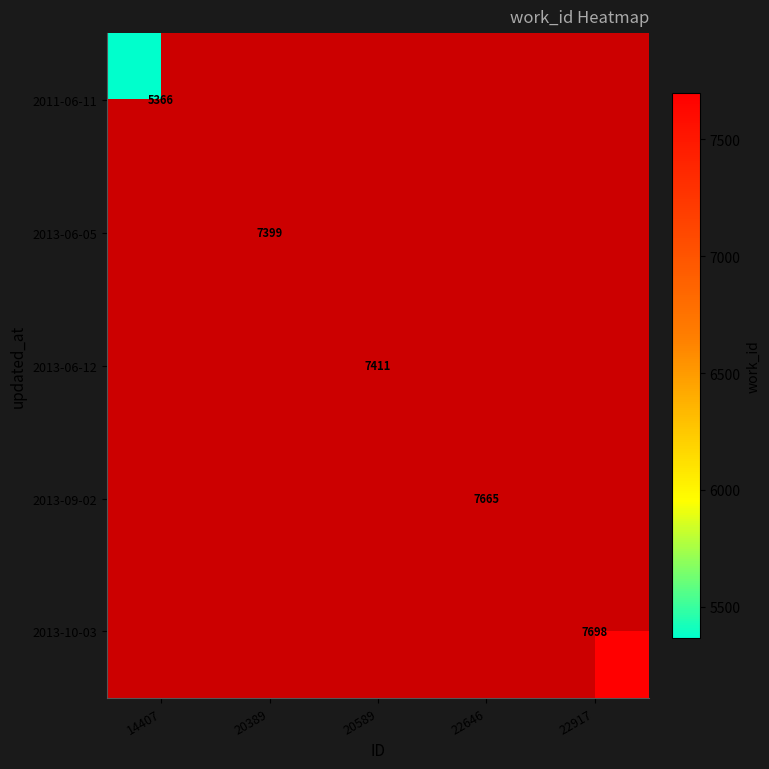

At which label is 2011-06-11 closest to 5366?

14407